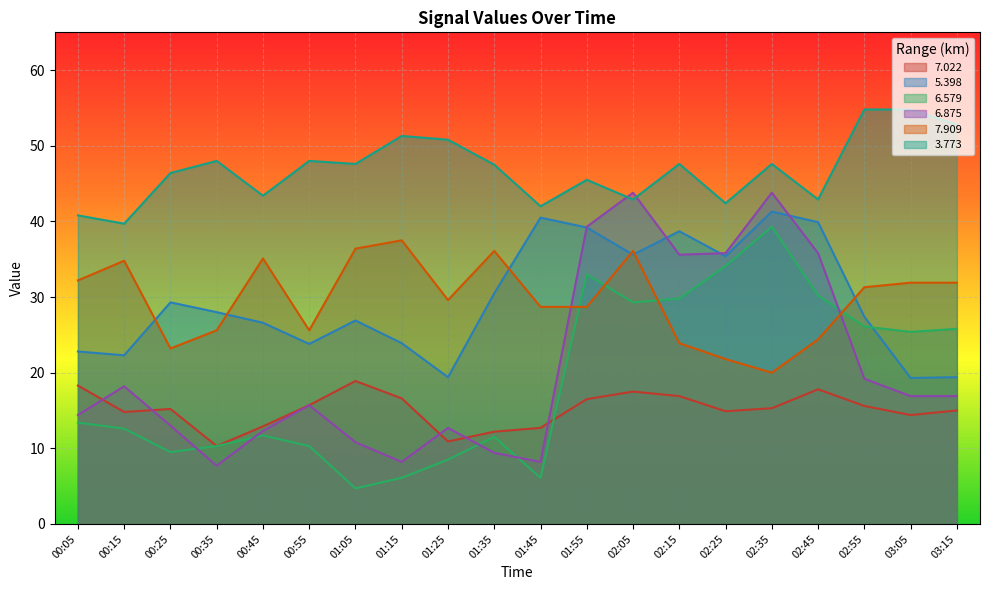

At 03:15, list the series in order from smallest to largest.

7.022, 6.875, 5.398, 6.579, 7.909, 3.773